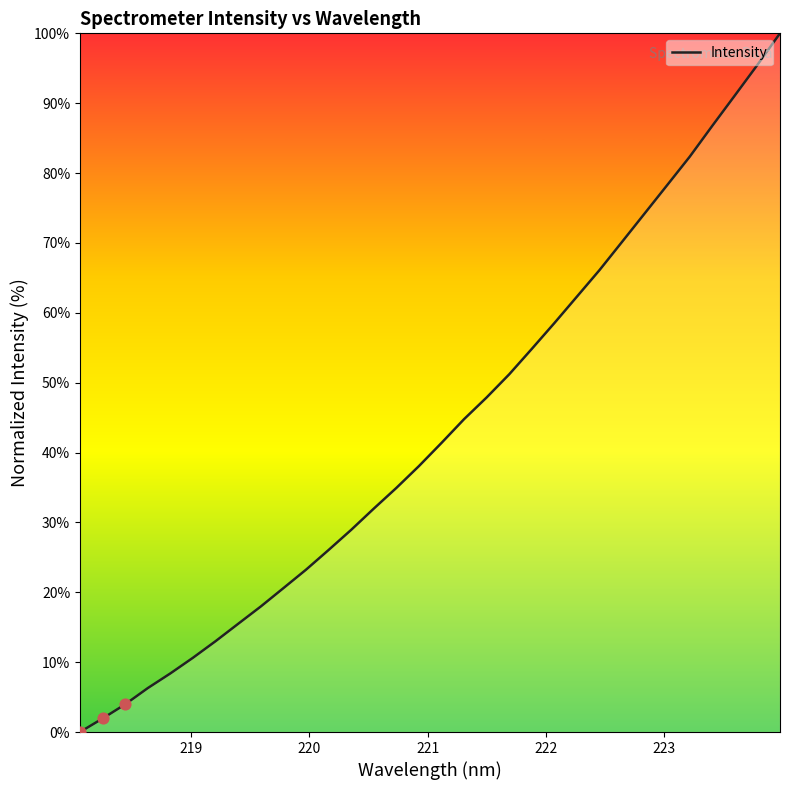

What is the maximum value shown in the chart?

100.0